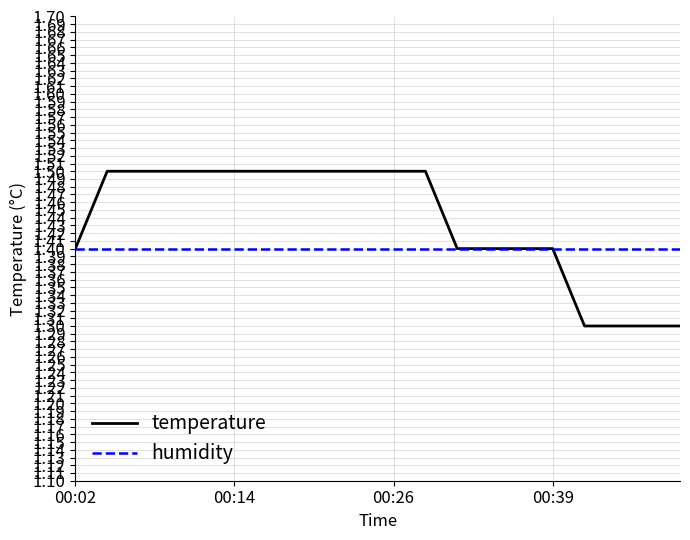

Which series has the largest total across all categories?

temperature